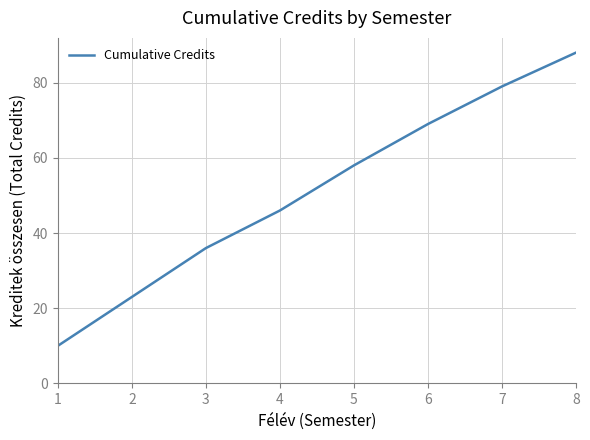

Approximately how many times larger is the value at 1 compared to 6?

0.1